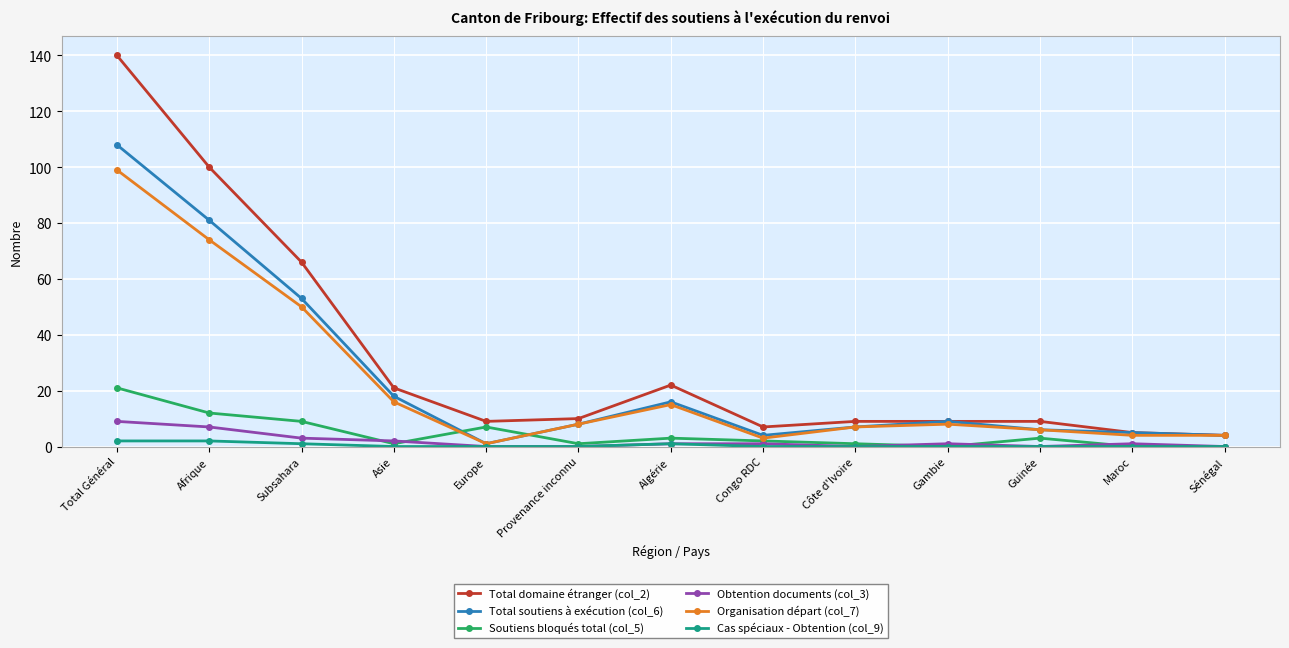

What is the difference between the maximum and minimum values in the Total soutiens à exécution (col_6) series?

107